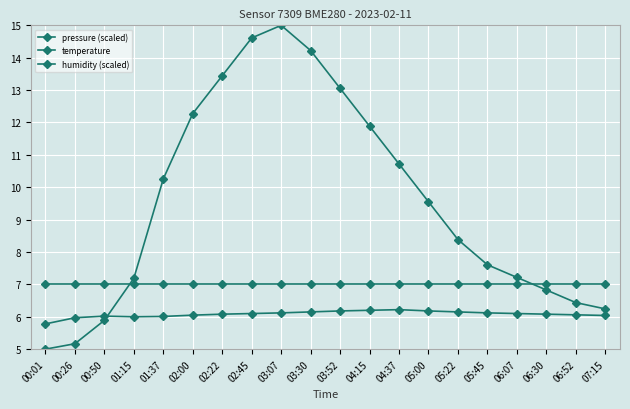

Is this an area chart (filled region under the line)?

No